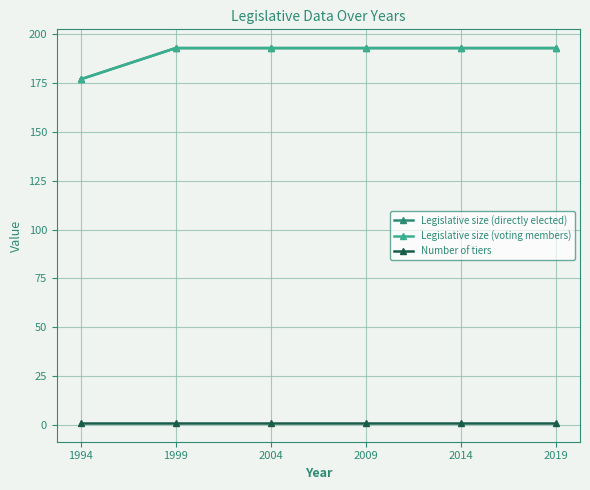

At how many categories does at least one series exceed 73?

6